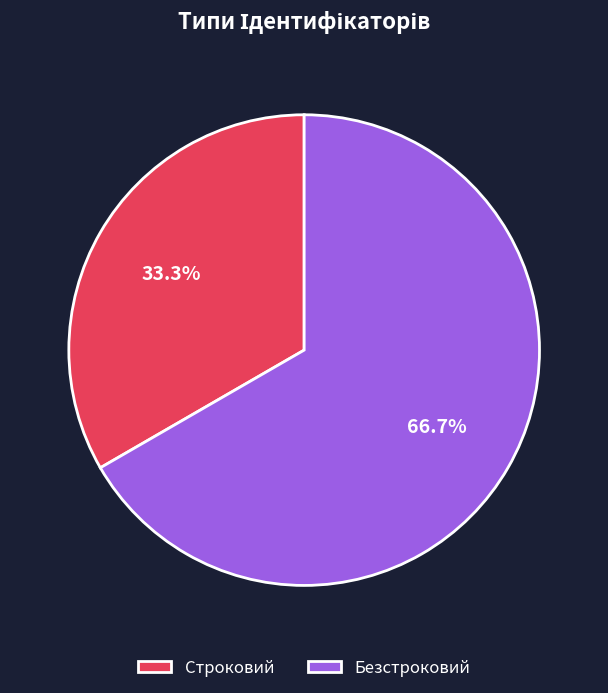

Count the number of slices in the pie.

2